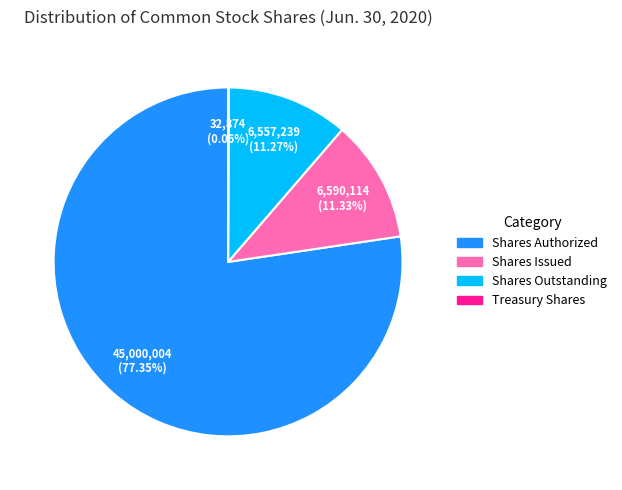

Which category has the biggest portion of the pie?

Shares Authorized